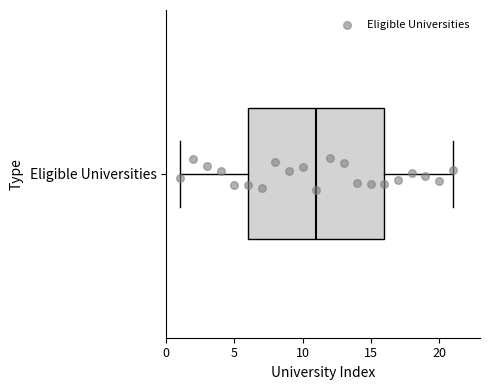

Read this box plot against the x-axis: the position of the median line, the range covered by the box, and the ends of both whiskers. The values are not printed on the chart, so give them approximately, as read against the axis.

median 11, box 6 to 16, whiskers 1 to 21